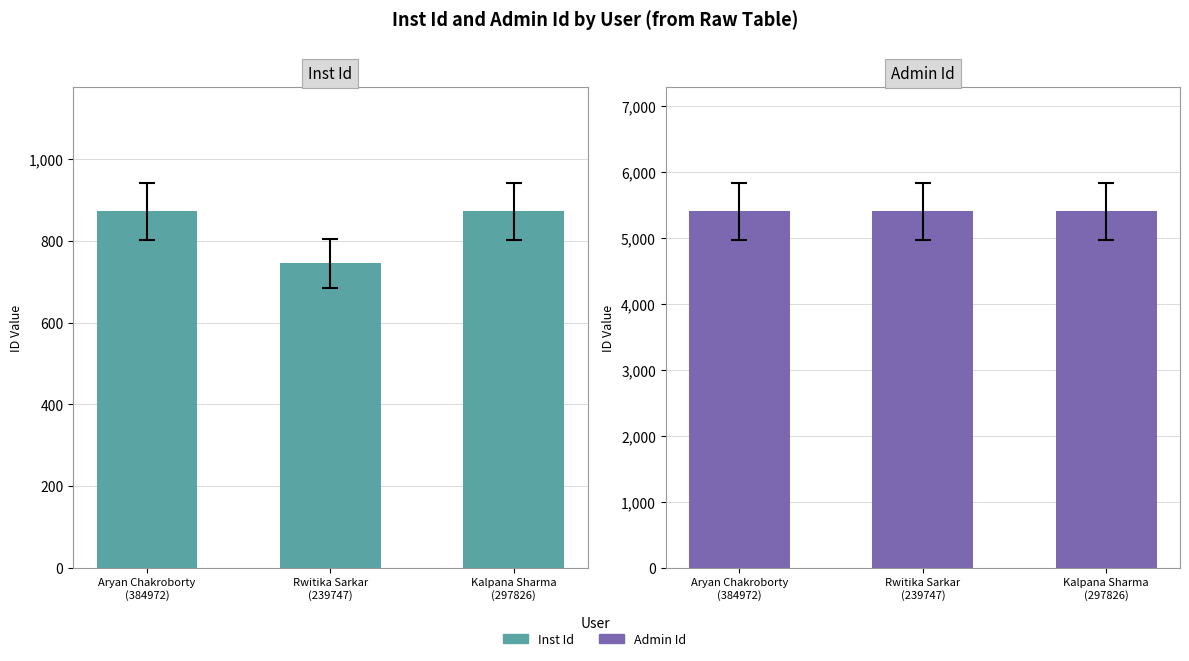

What is the maximum value for Inst Id?

872